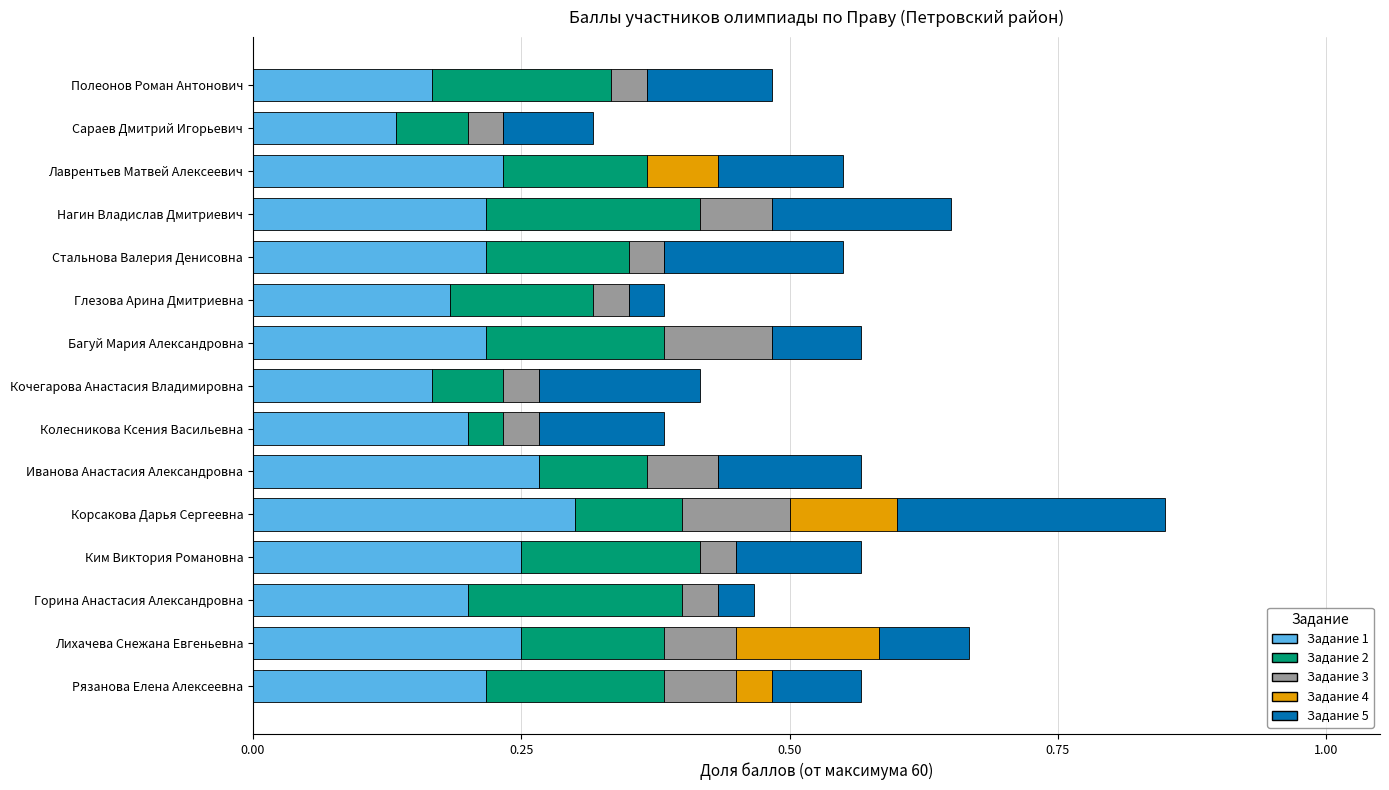

What are all the series names shown in the legend?

Задание 1, Задание 2, Задание 3, Задание 4, Задание 5